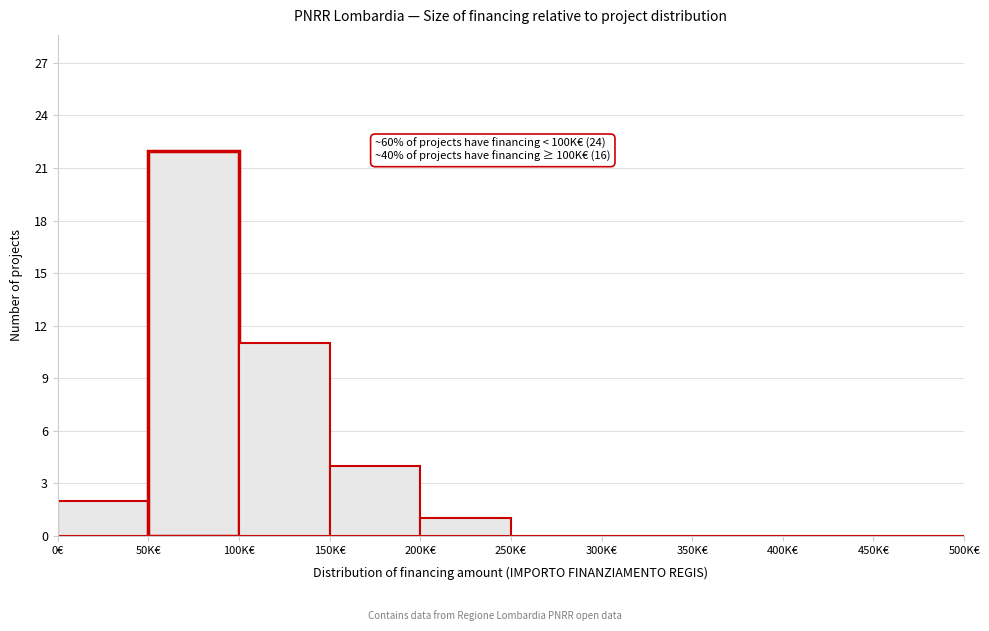

Reading left to right, transcribe all the data shown in this chart.

0€=2	50K€=22	100K€=11	150K€=4	200K€=1	250K€=0	300K€=0	350K€=0	400K€=0	450K€=0